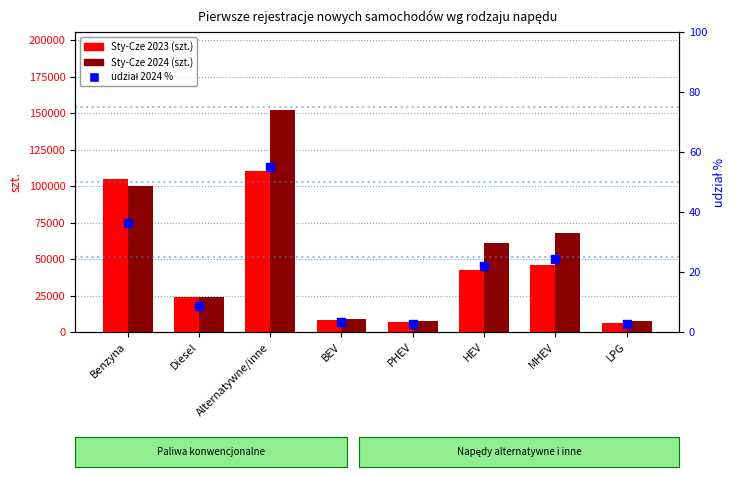

At how many categories does at least one series exceed 6458?

8